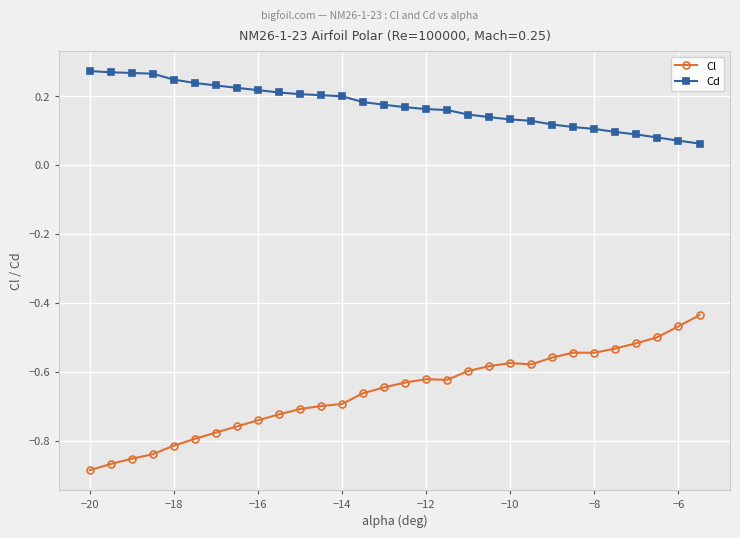

List the series in order of their overall mean, lowest first.

Cl, Cd